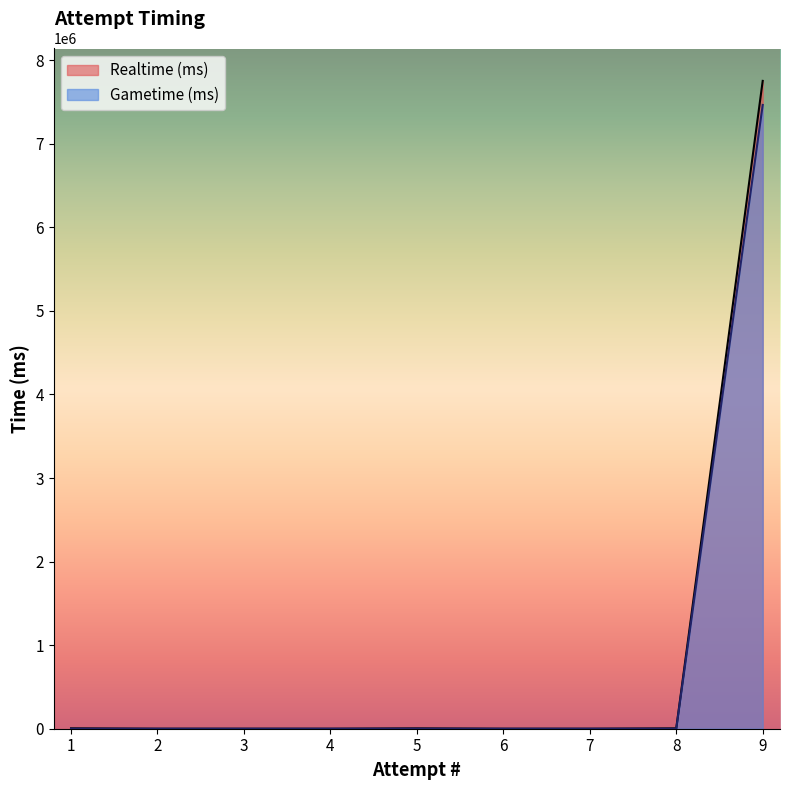

True or false: Realtime (ms) has a value of 0 at 4.

True